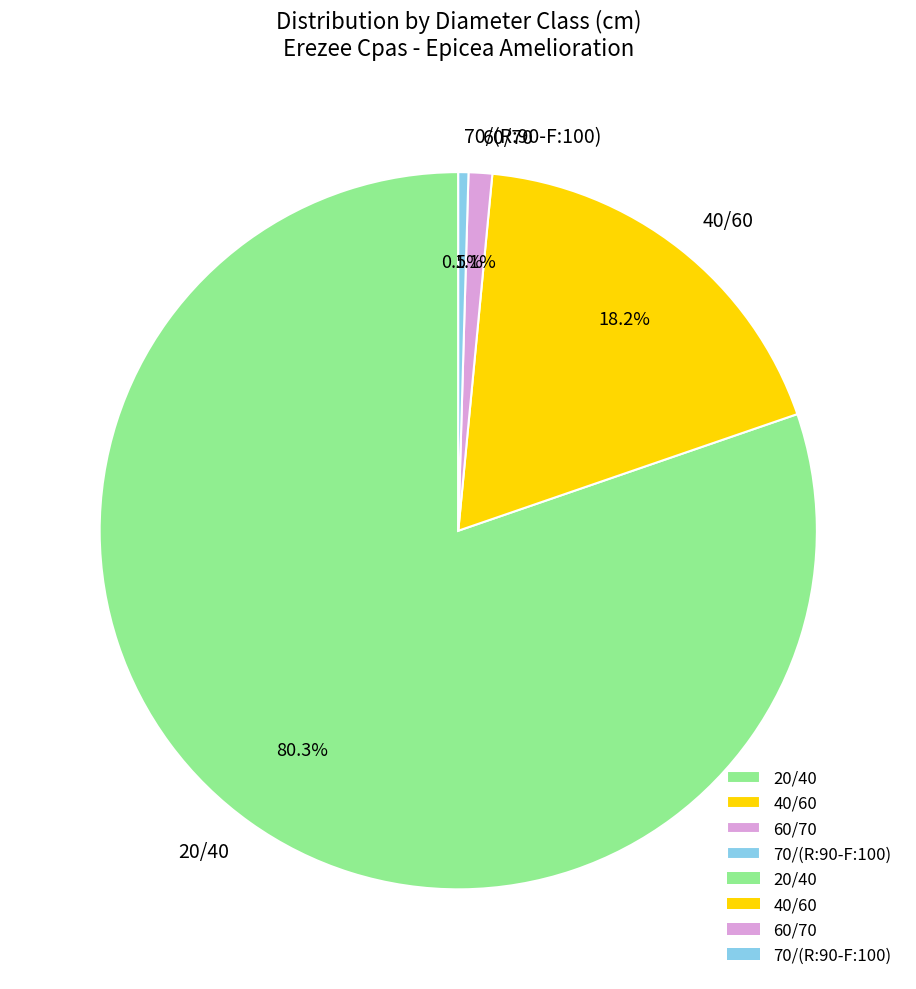

Is the sum of 70/(R:90-F:100) and 40/60 greater than half?

No